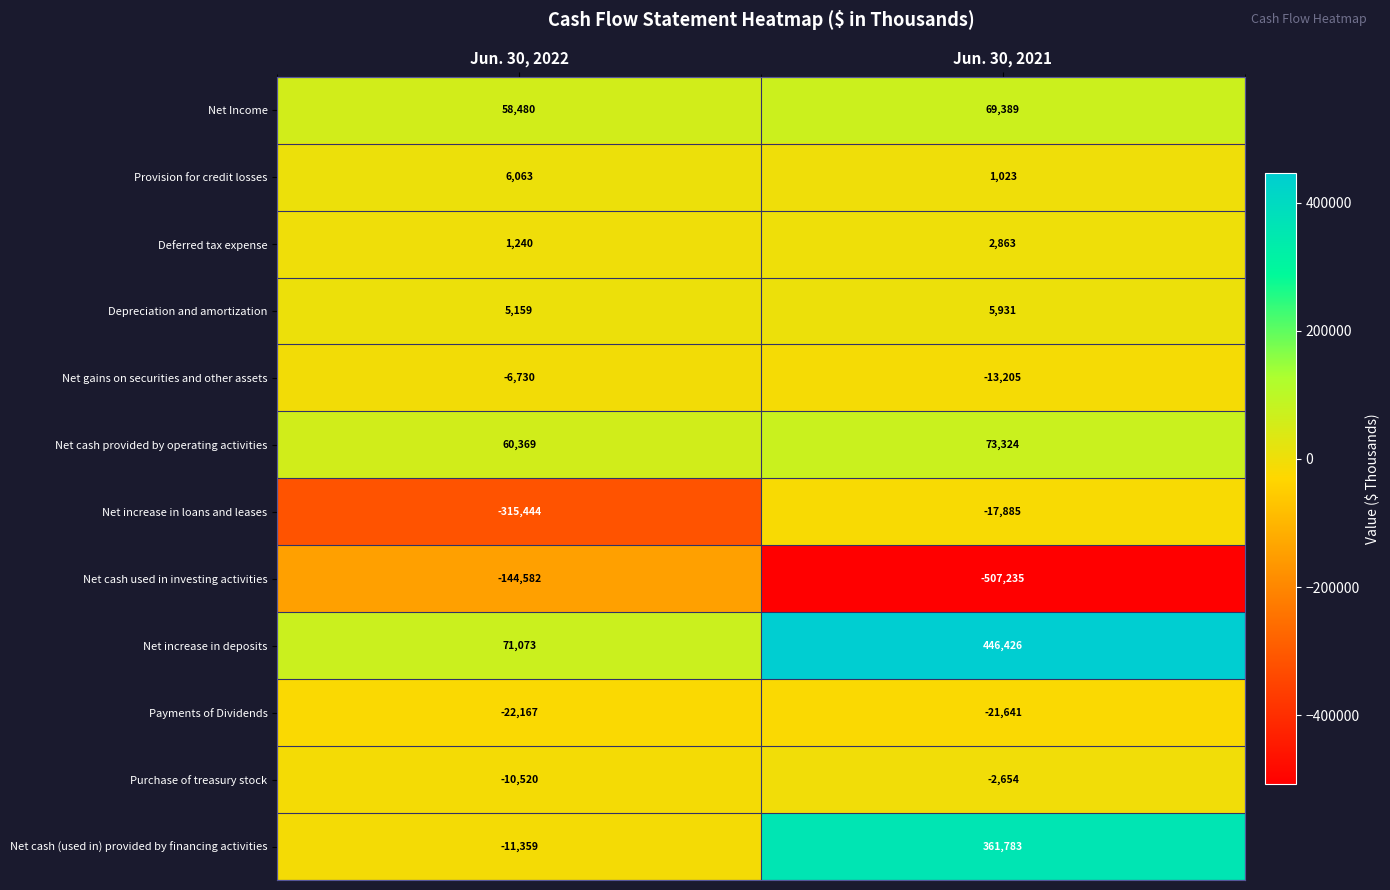

Is it true that Net increase in loans and leases equals -17885 at Jun. 30, 2021?

True